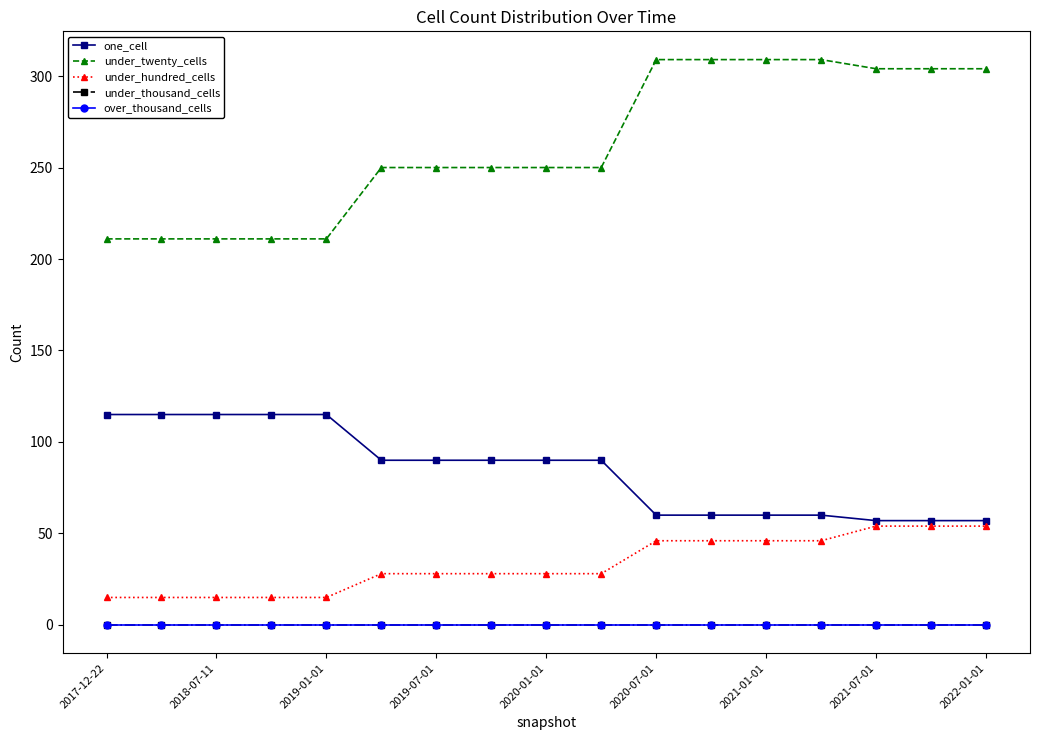

Does the chart have visible grid lines?

No